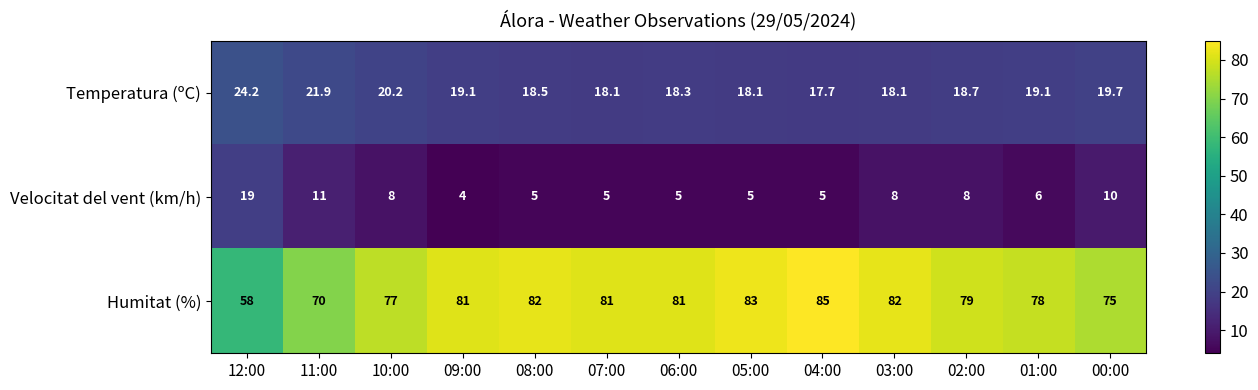

Which series has the widest spread of values?

Humitat (%)